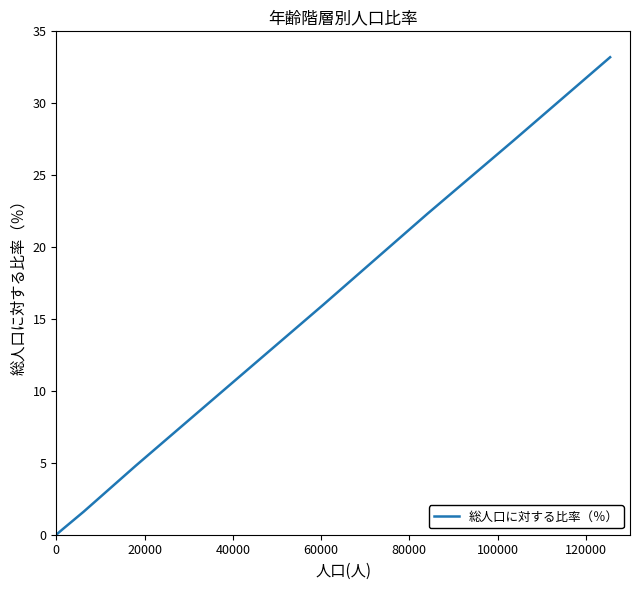

What is the maximum value shown in the chart?

33.2